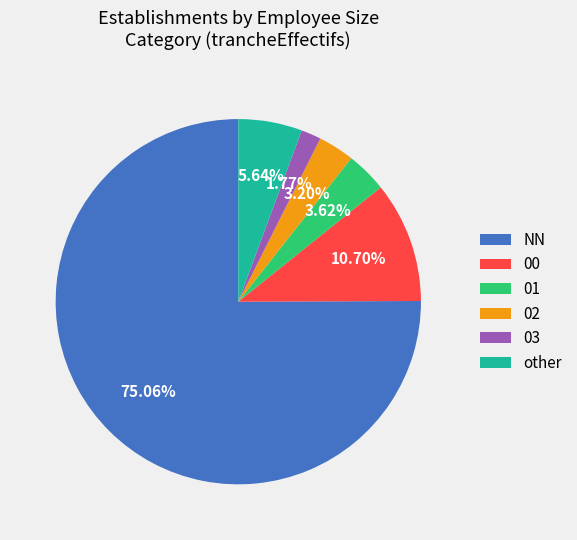

Is the sum of 02 and 01 greater than half?

No